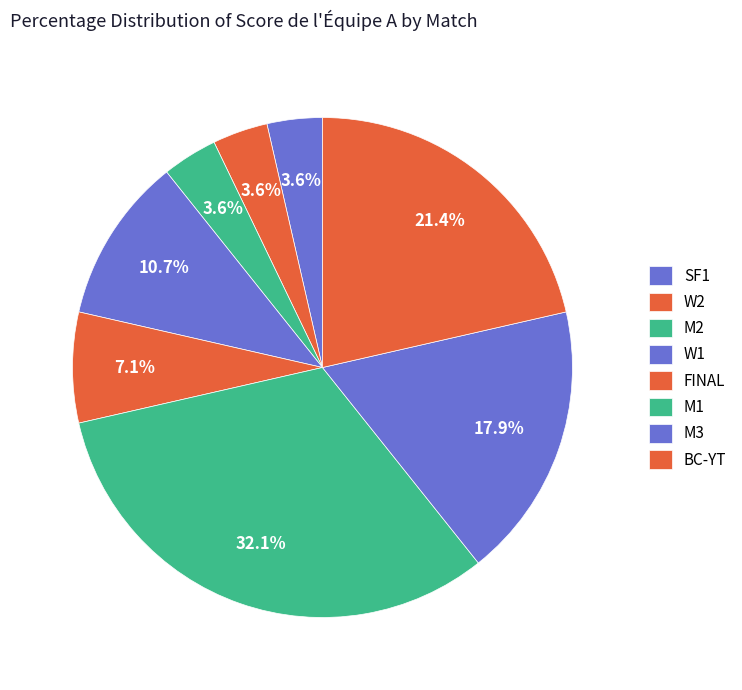

Is SF1 the majority of the pie?

No